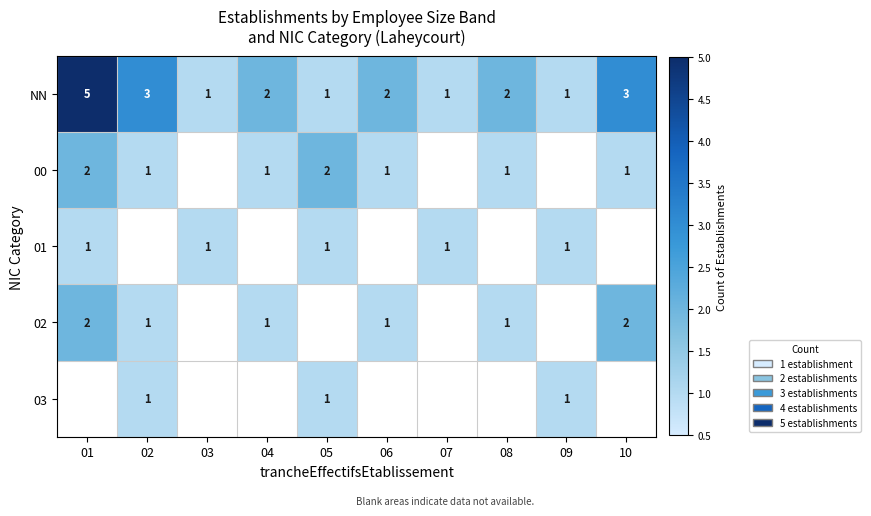

Is the value of 01 at 03 greater than the value of 00 at 05?

No